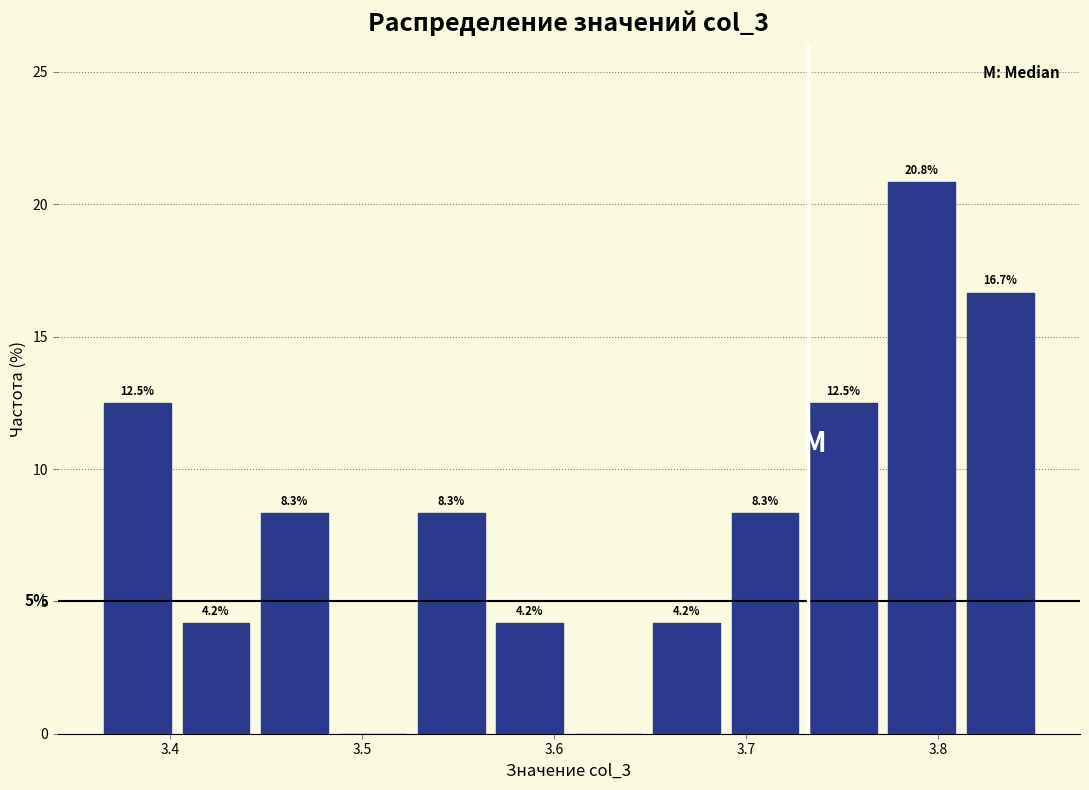

Which range on the x-axis has the tallest bar?

3.77 to 3.81